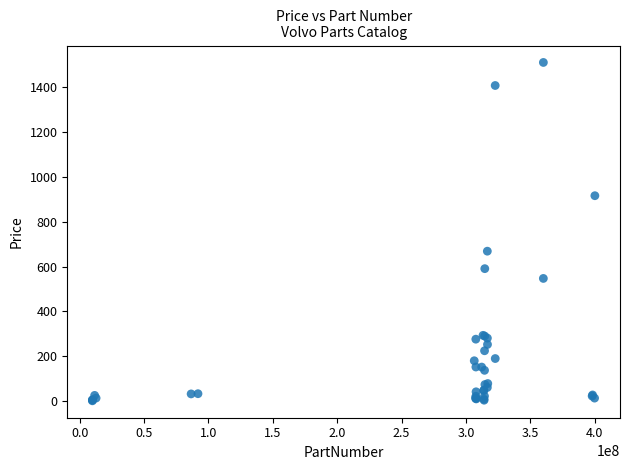

What Y value in the scatter plot is closest to 755?

668.6